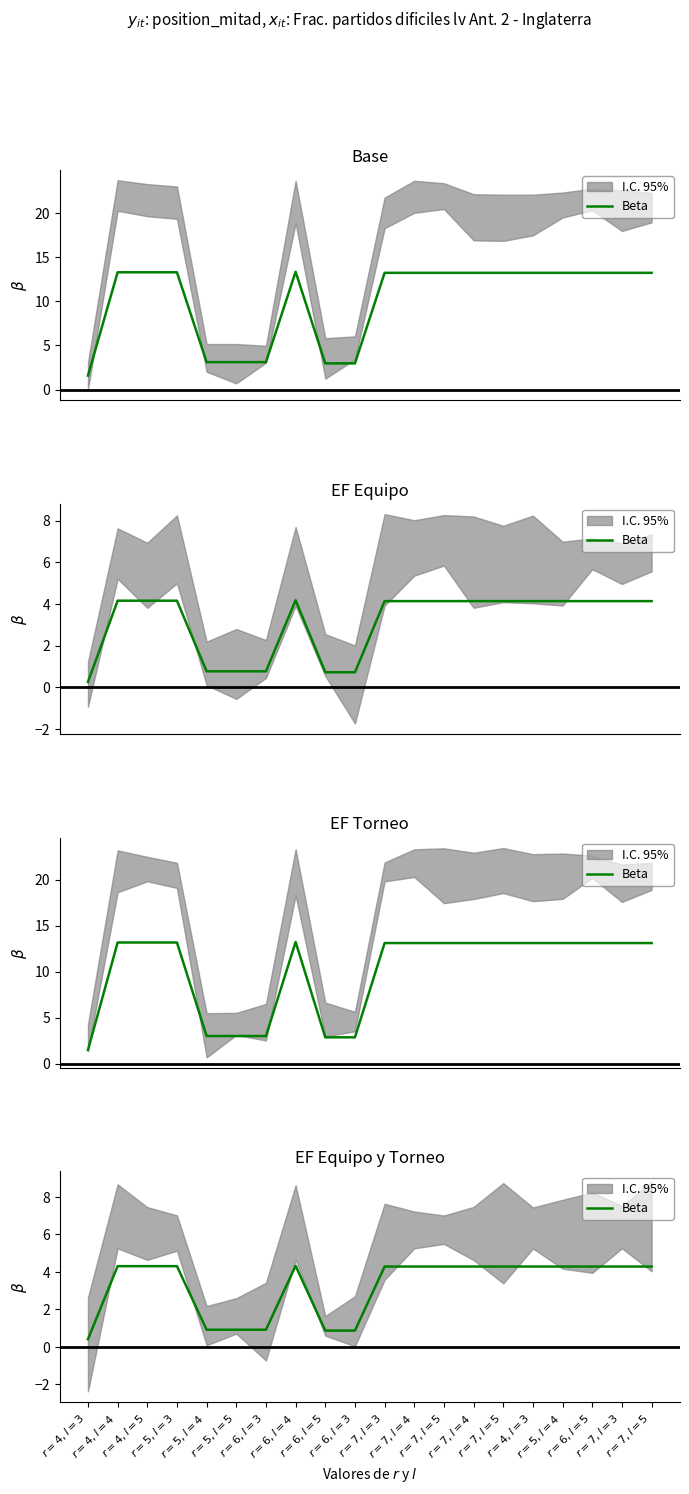

Does the chart display data point markers on the line(s)?

No